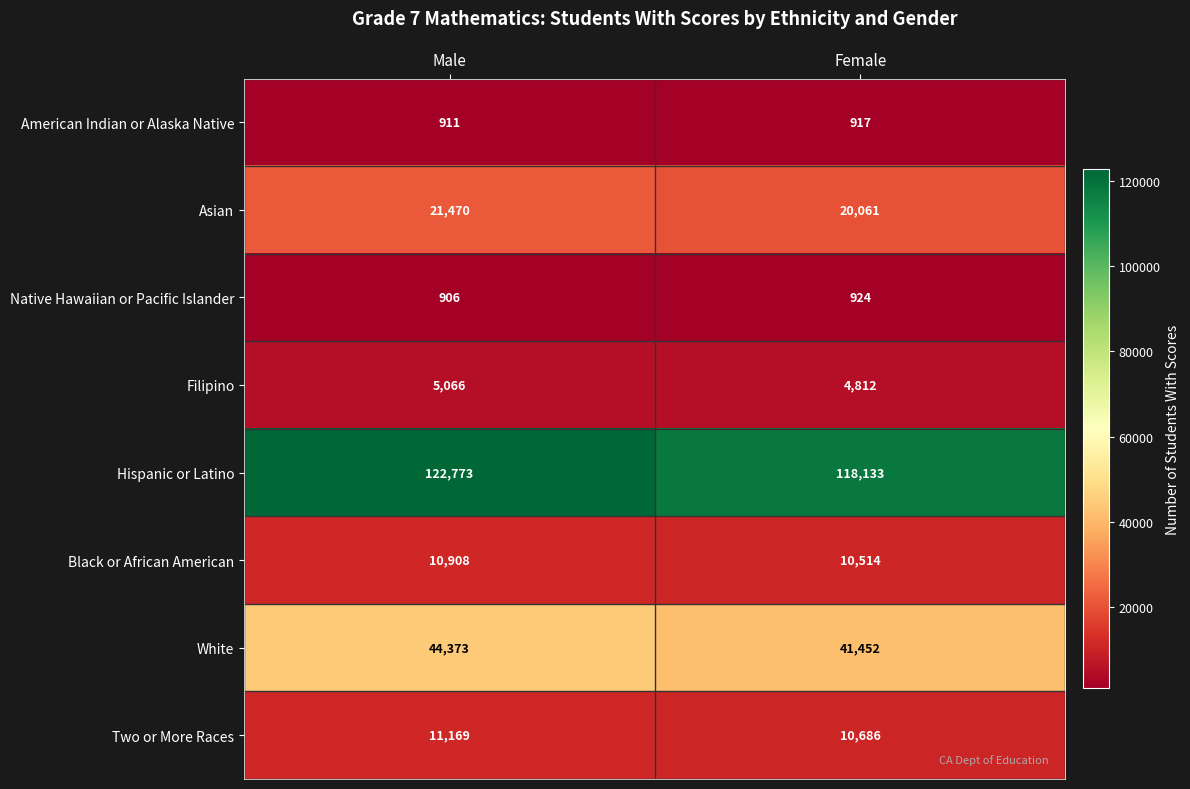

What is the sum of the Black or African American values at Male and Female?

21422